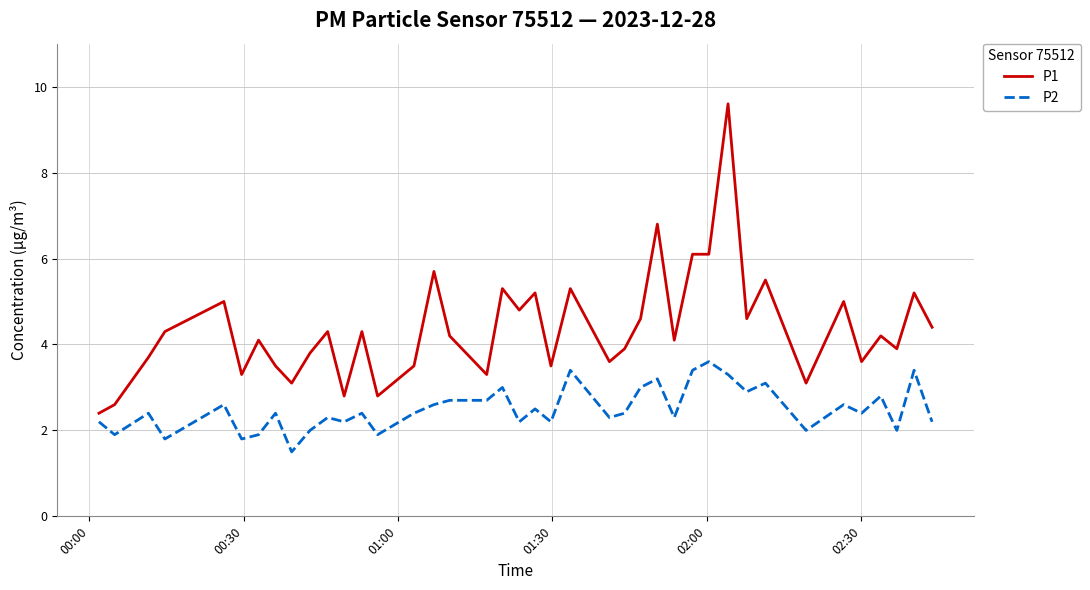

Which series has the largest total across all categories?

P1